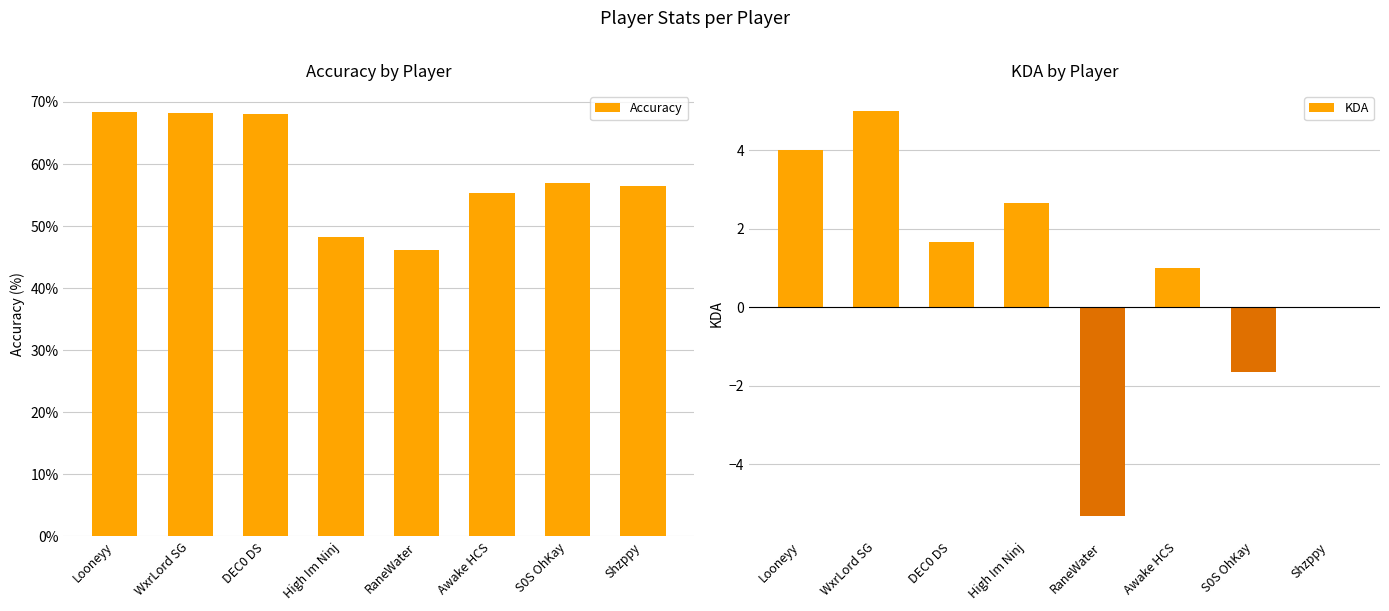

What is the sum of the KDA values at Shzppy and S0S OhKay?

-1.7